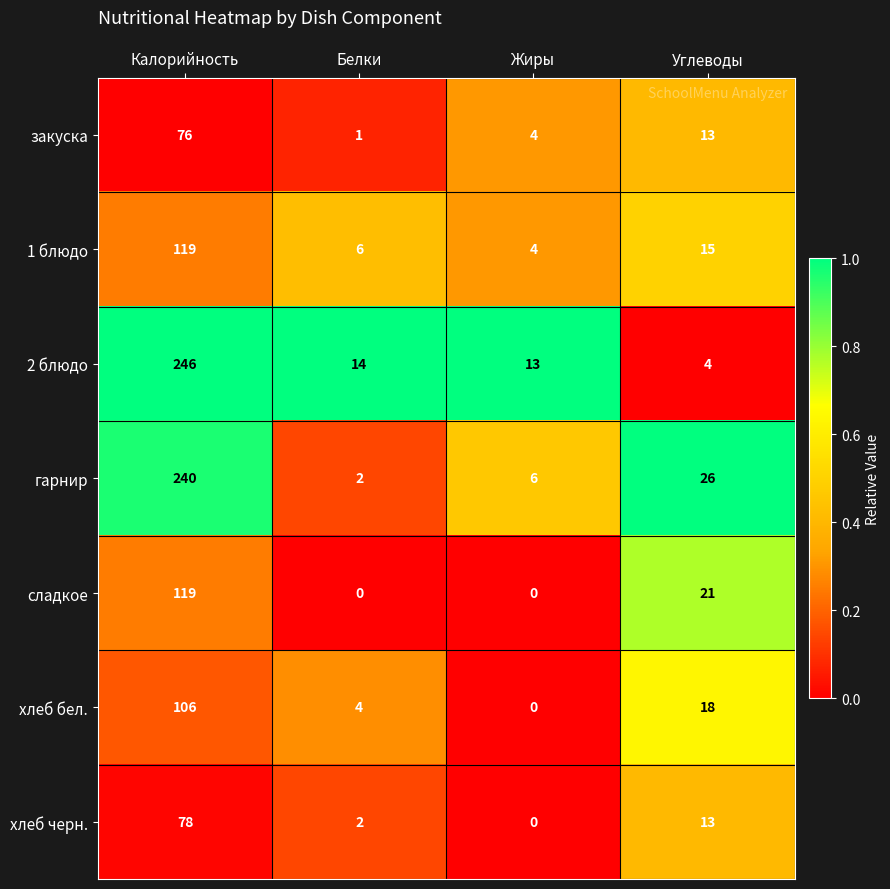

Which series has the widest spread of values?

2 блюдо